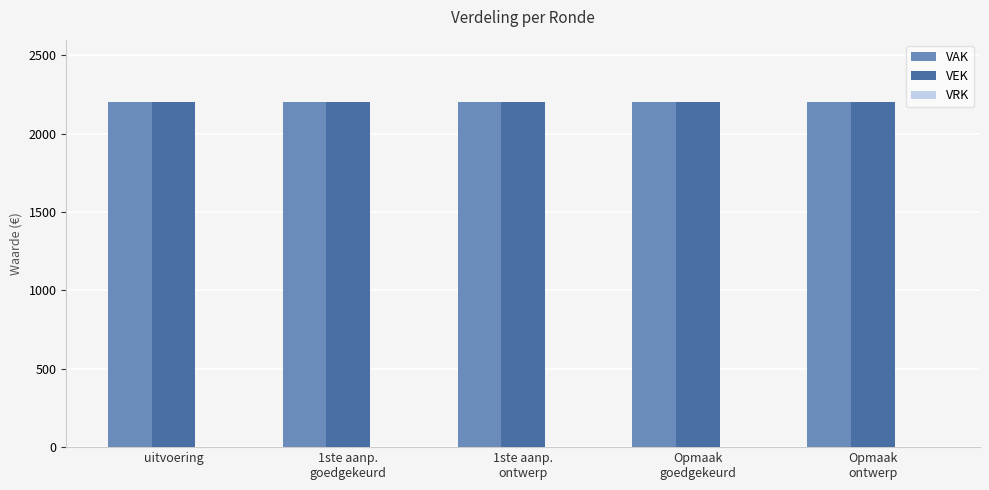

At how many categories does at least one series exceed 1587?

5